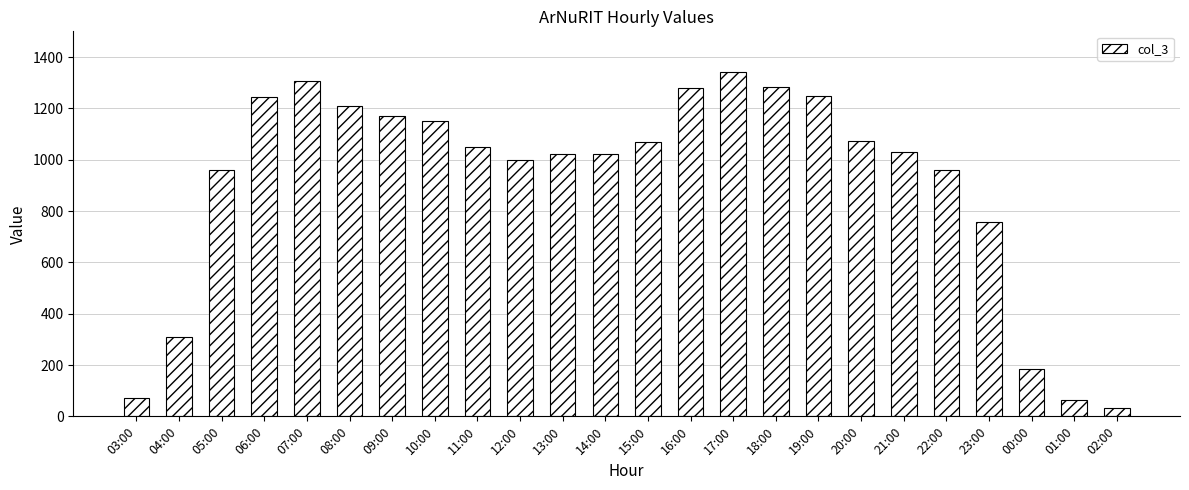

What is the label of the 24th bar from the left?

02:00